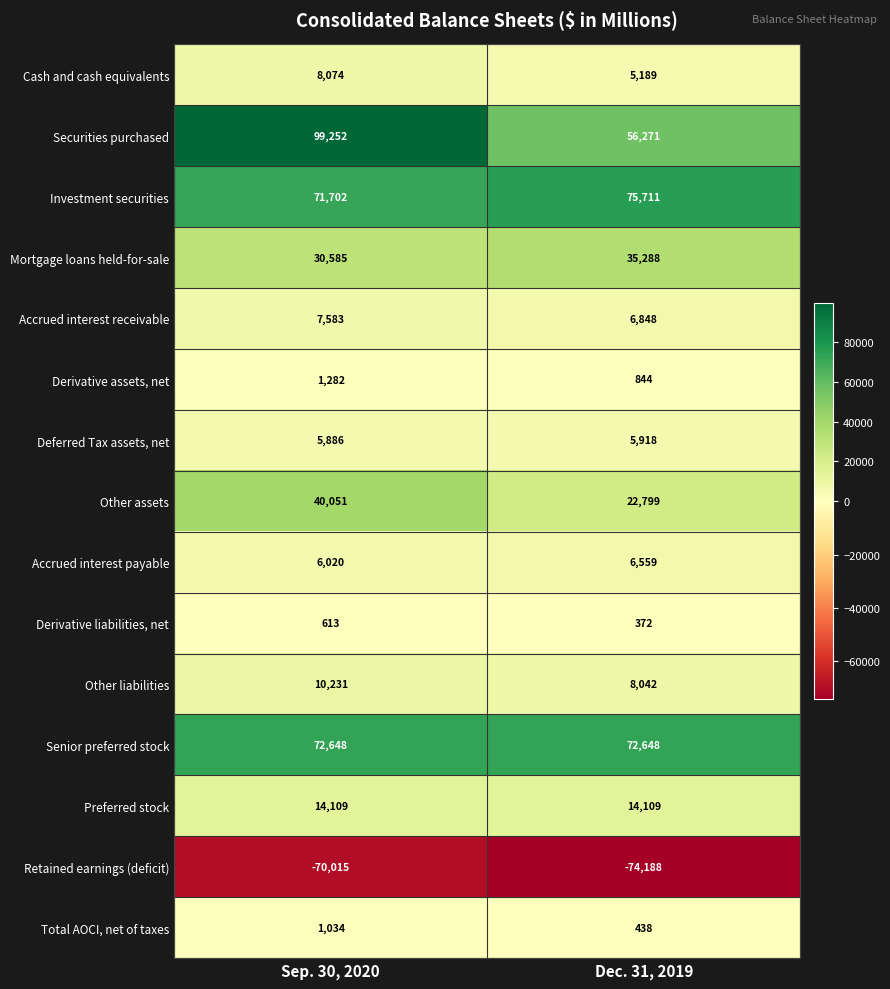

At which category is the sum across all series the highest?

Sep. 30, 2020